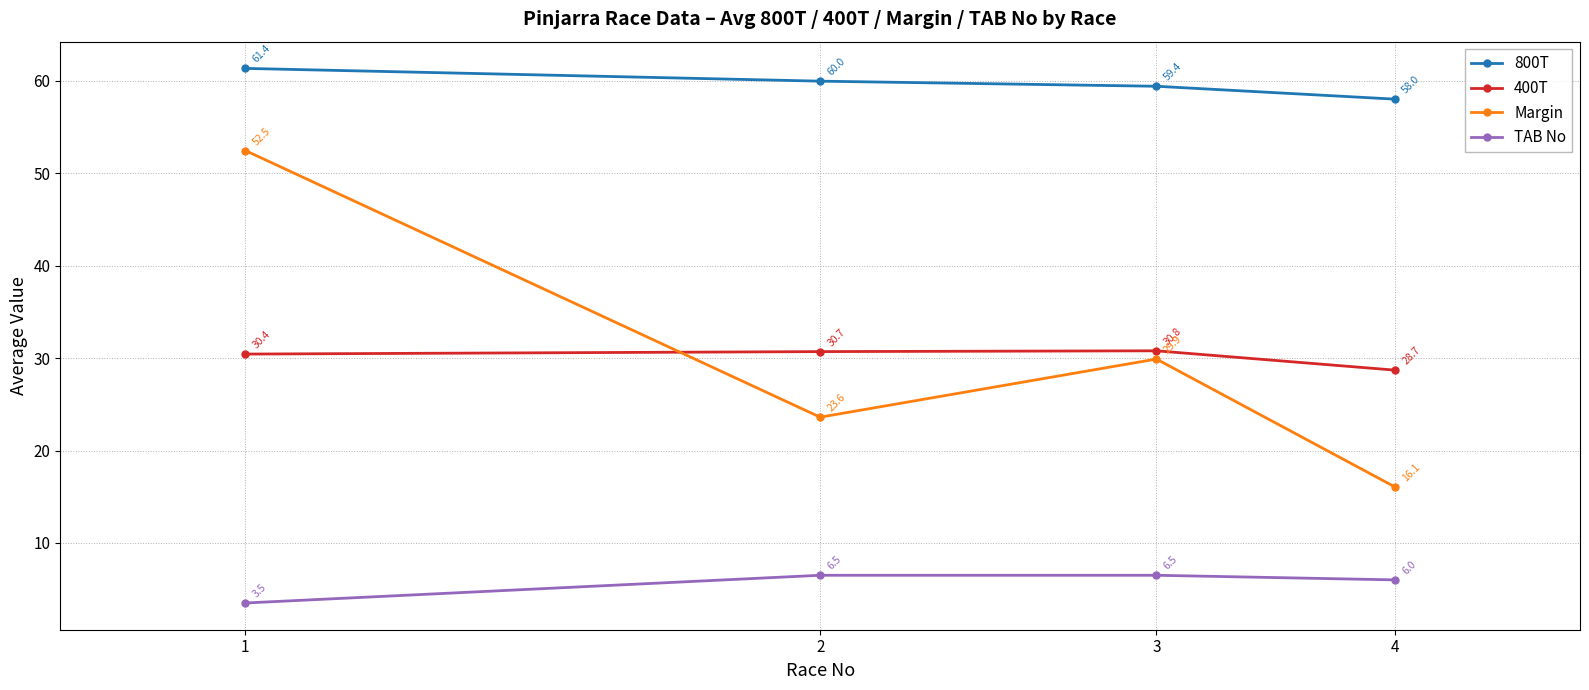

List the series in order of their peak value, lowest first.

TAB No, 400T, Margin, 800T